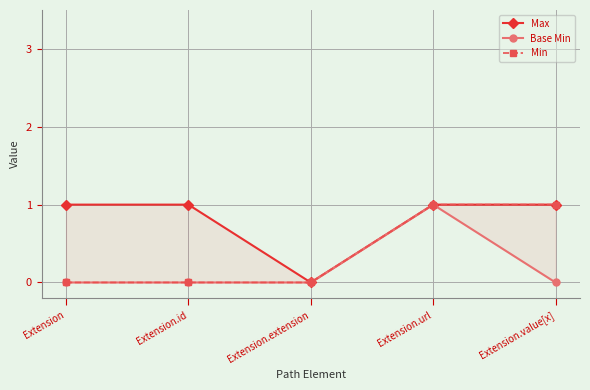

Which series has the widest spread of values?

Max